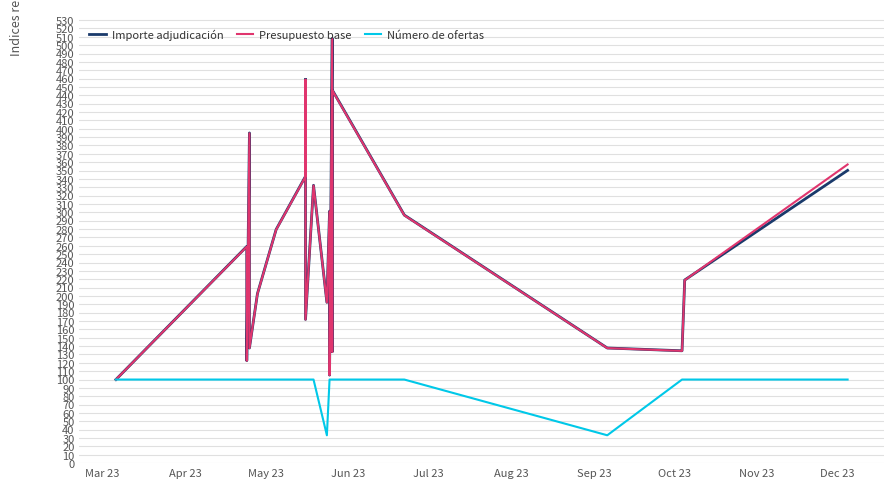

Which category has the lowest value in the Presupuesto base series?

Mar 23